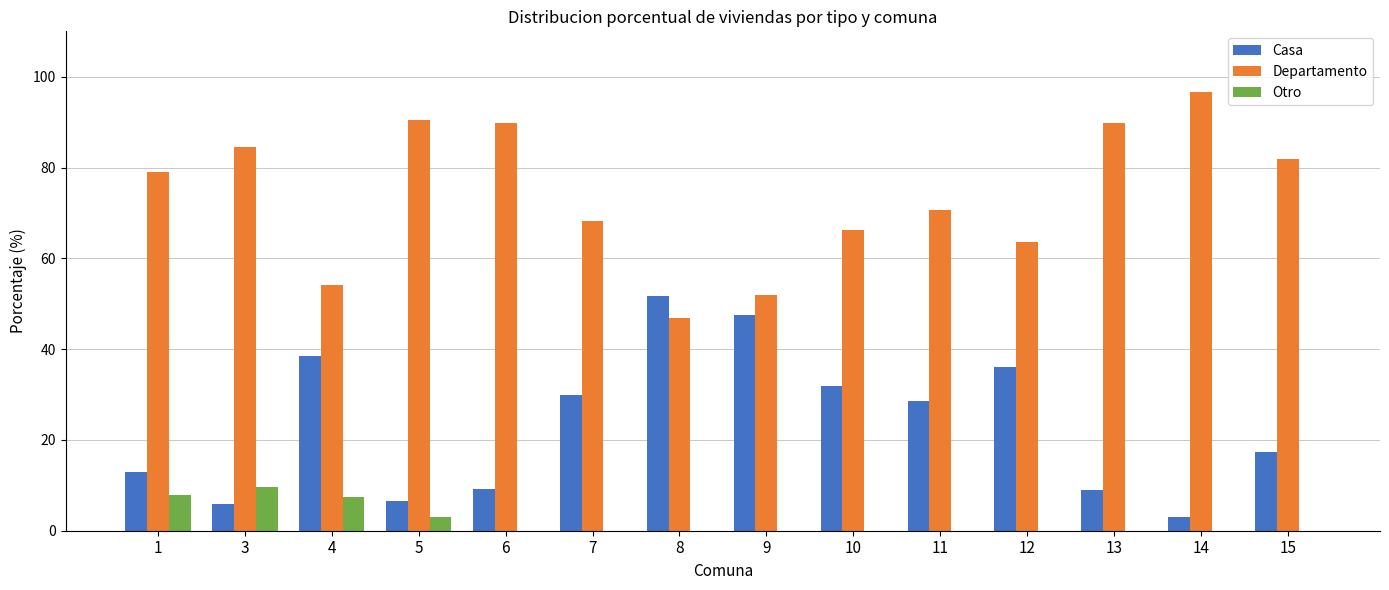

At which label does Casa first exceed 28?

4